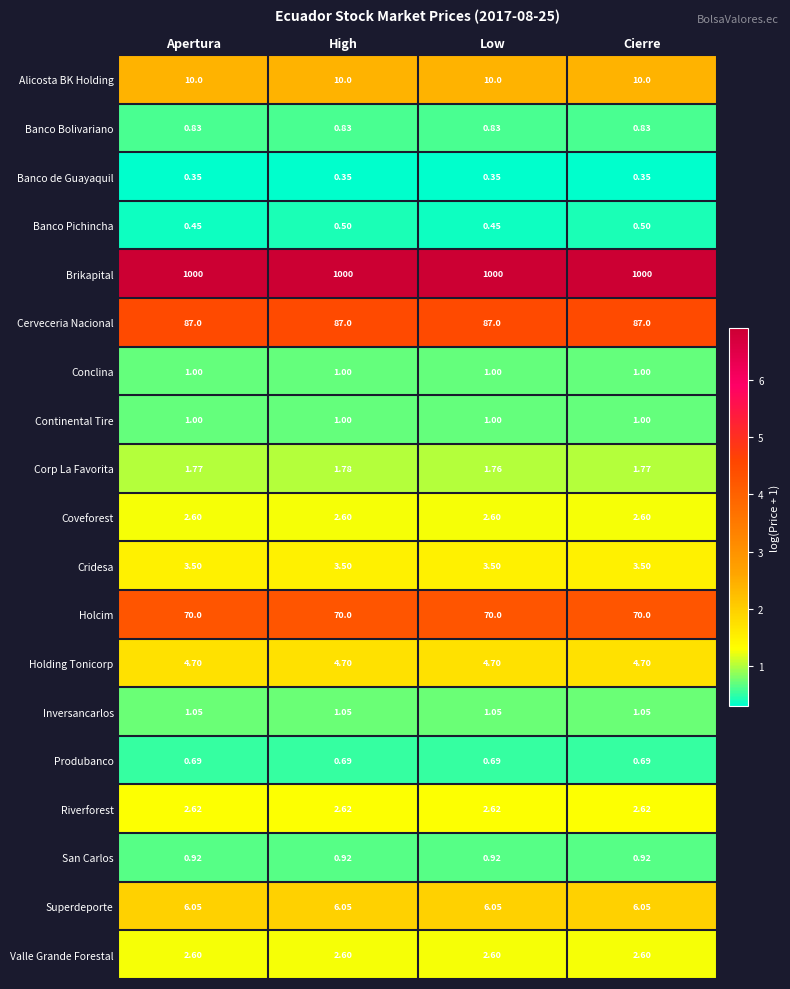

What is the total value across all series at Cierre?

1197.2